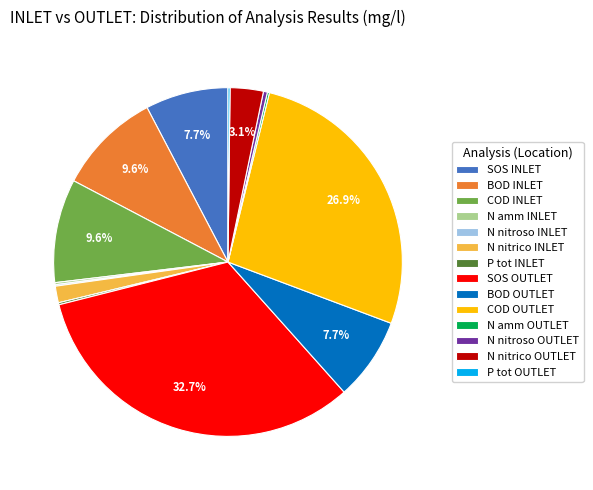

Combined, what portion of the pie is BOD OUTLET and COD INLET?

17.3%